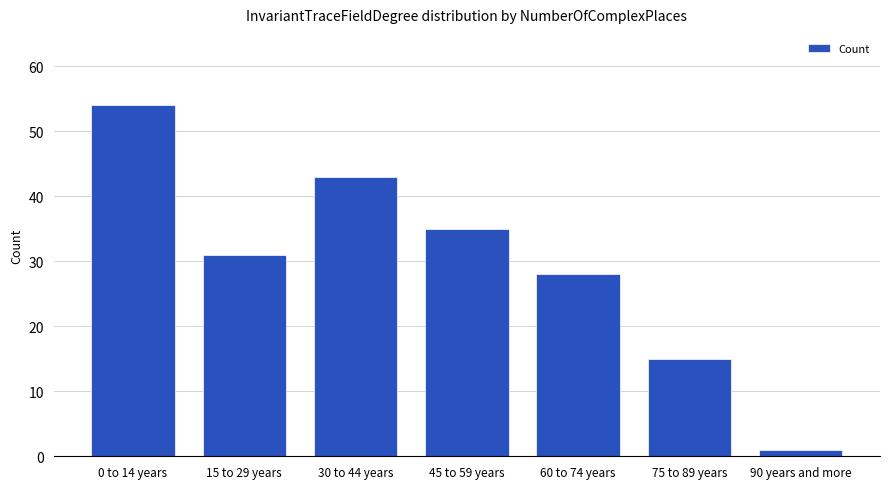

How many series are shown in this chart?

1